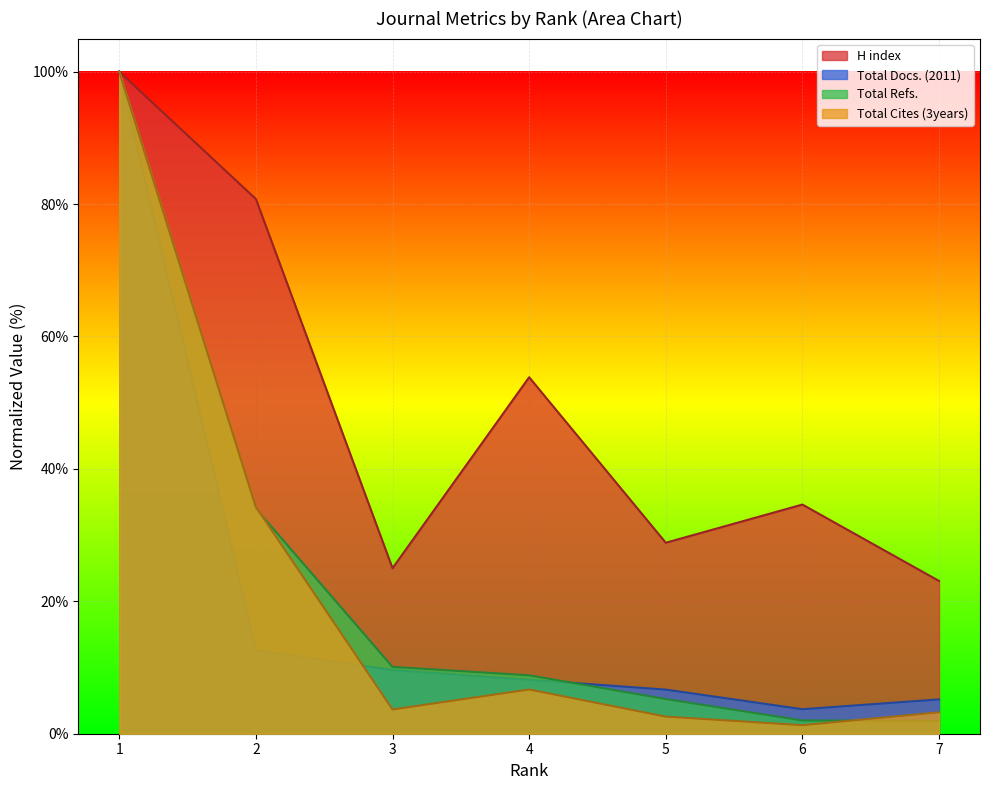

Which category has the lowest value across all series?

6